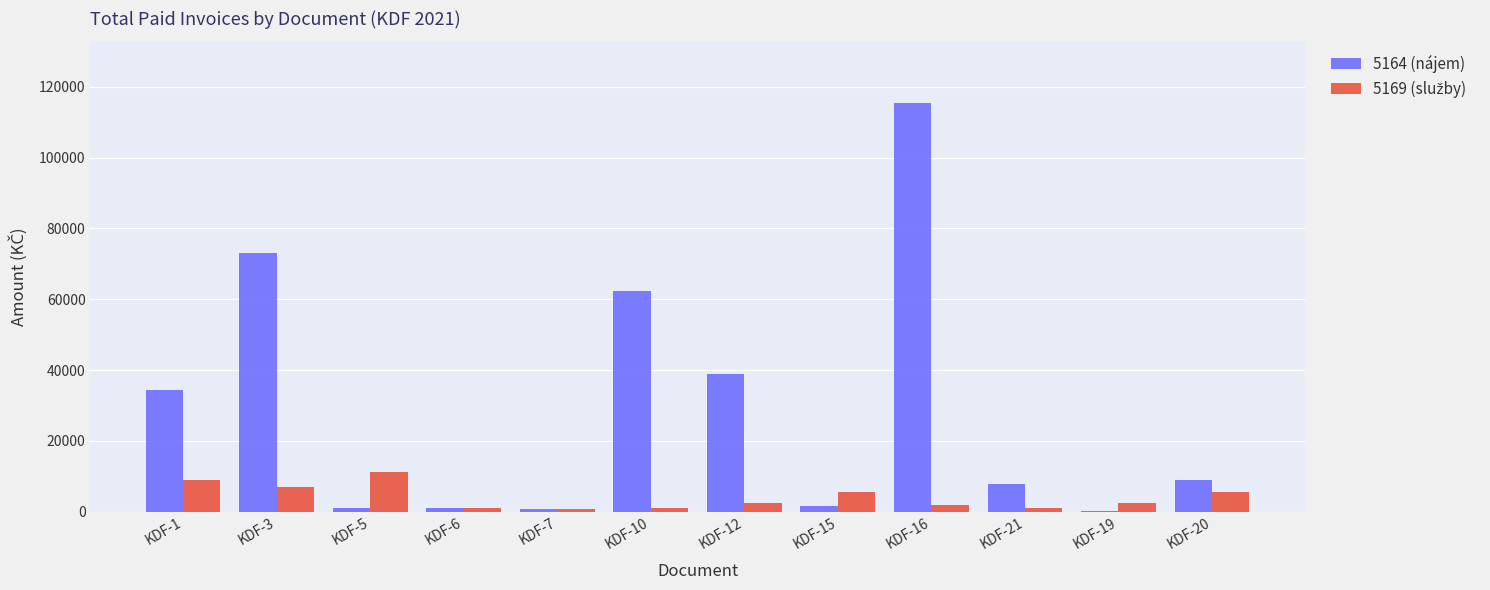

The 5164 (nájem) series shows 1000.0 at KDF-5. True or false?

True